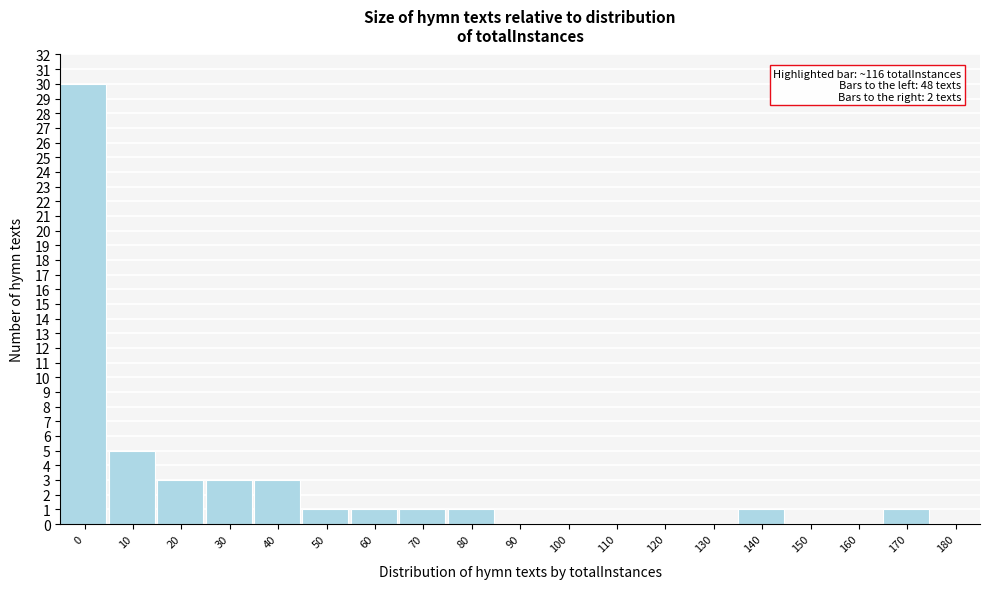

Reading left to right, what are all the values shown in this chart?

0=30	10=5	20=3	30=3	40=3	50=1	60=1	70=1	80=1	90=0	100=0	110=0	120=0	130=0	140=1	150=0	160=0	170=1	180=0